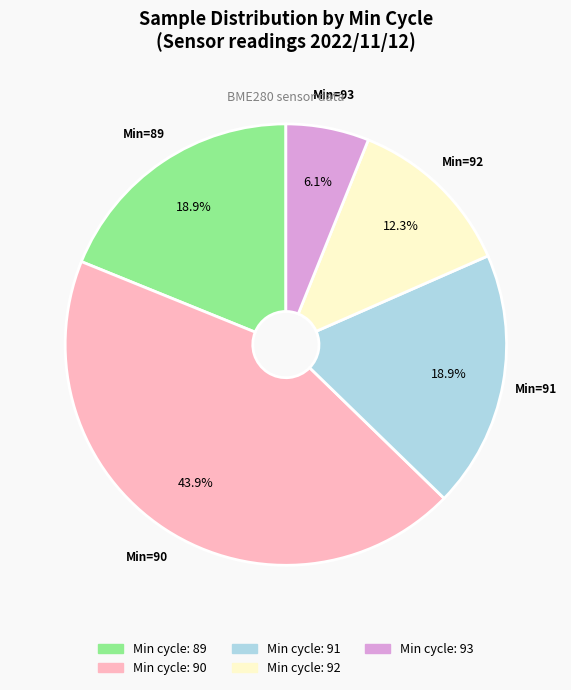

What is the largest slice in the pie chart?

Min cycle: 90